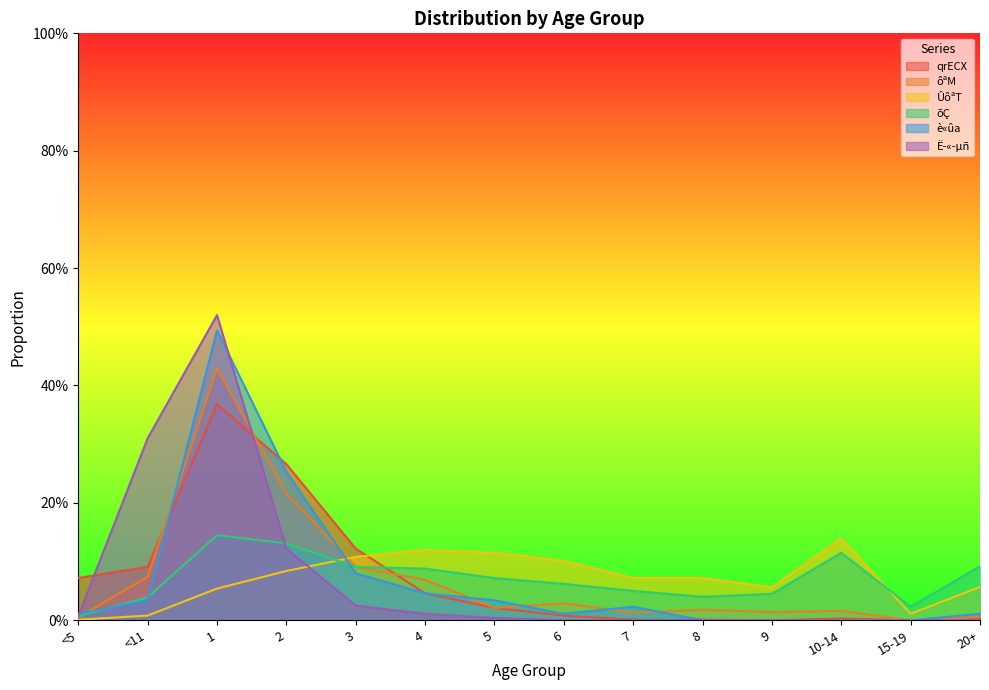

What position from the right is 9?

4